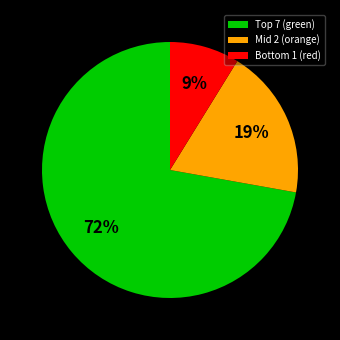

The Mid 2 (orange) slice represents 19% of the pie. True or false?

True